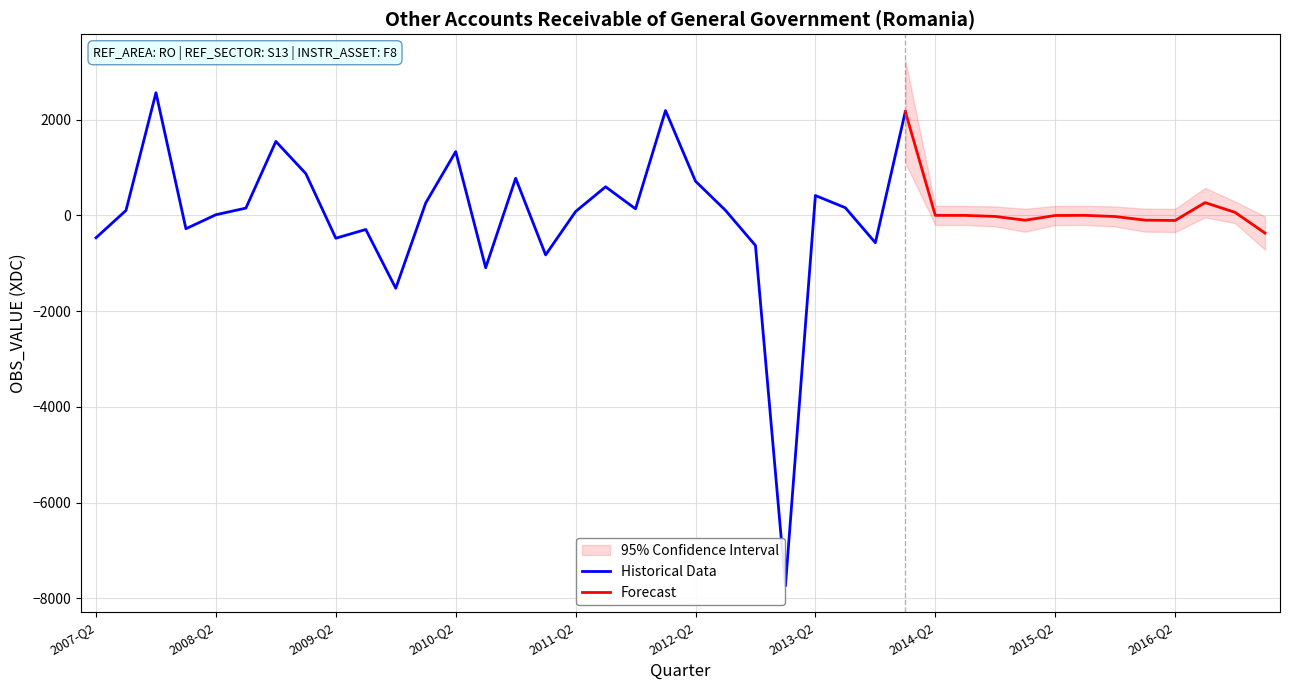

At which category does the data reach its first local peak?

2007-Q4